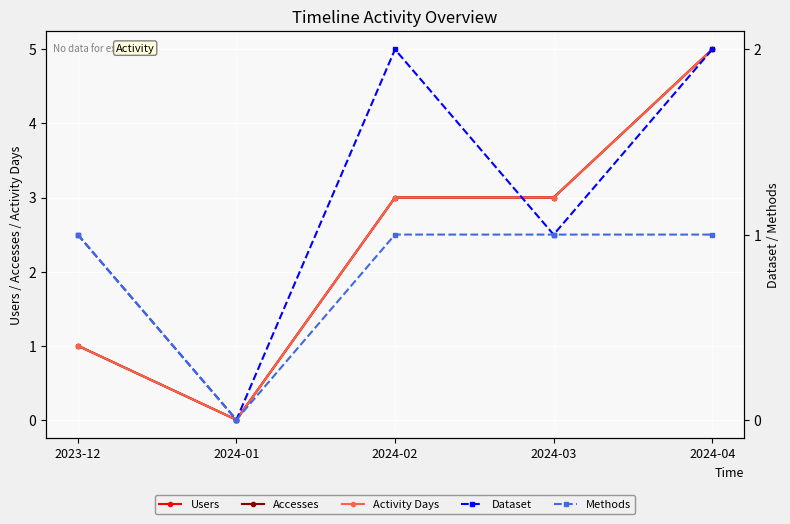

In Dataset, how many points are lower than both neighbors (excluding endpoints)?

2